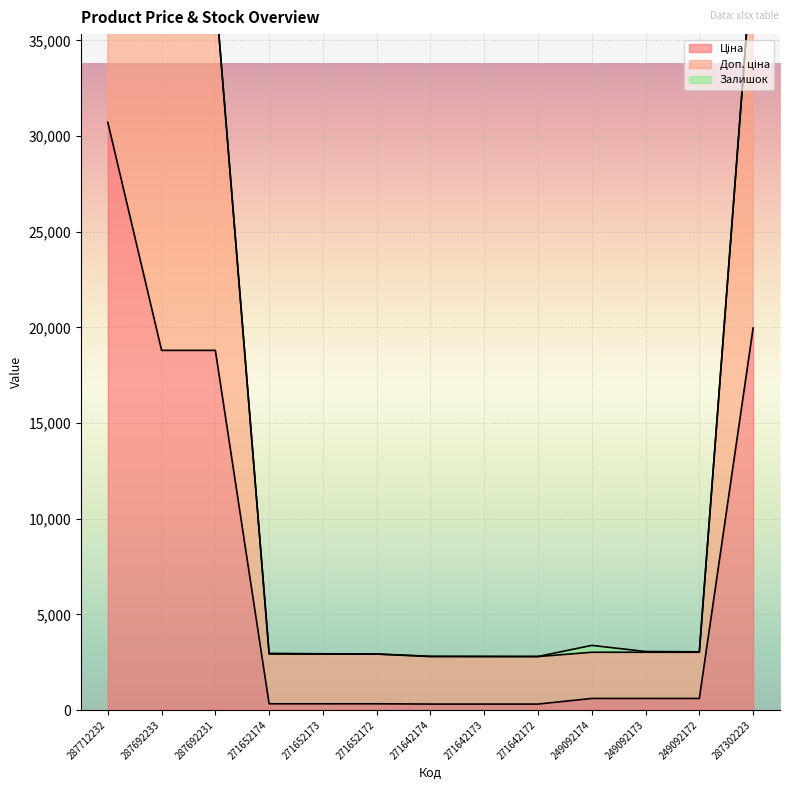

True or false: Доп. ціна and Ціна cross at least once.

False